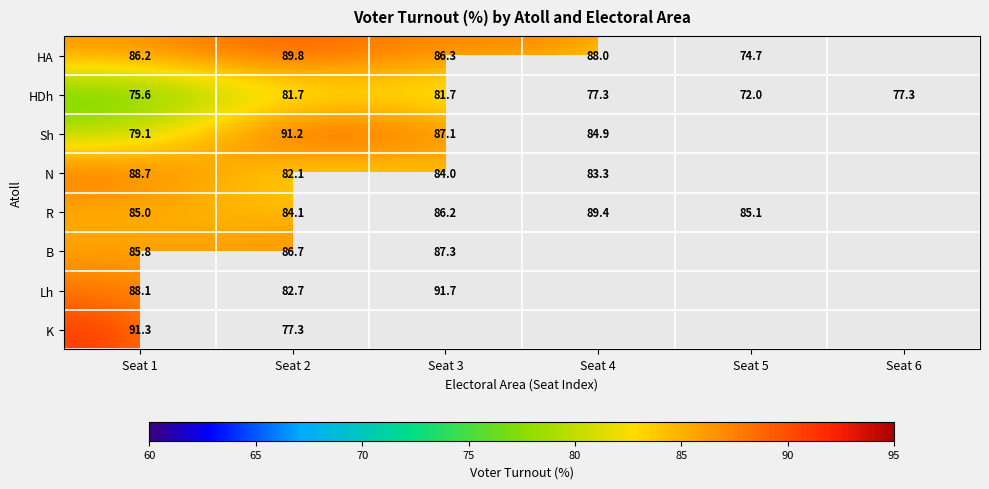

Where does the HDh series first go above 77?

Seat 2